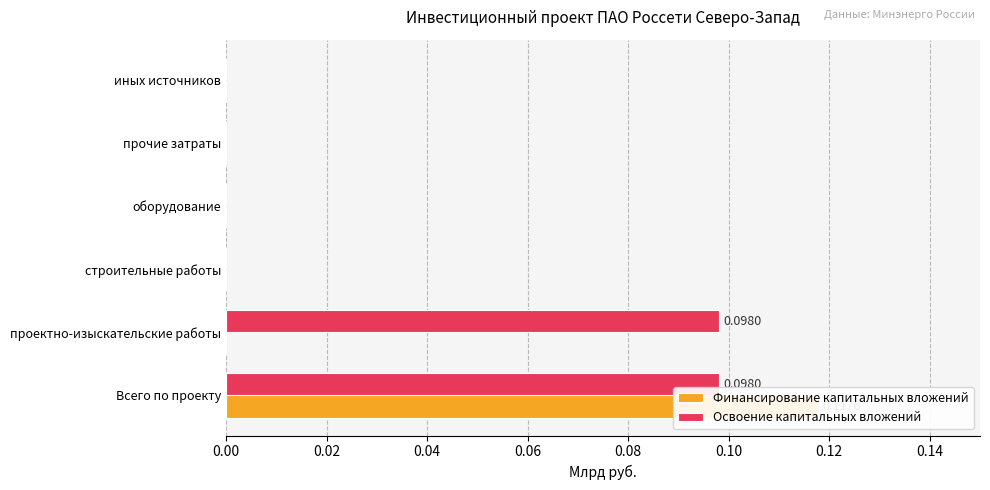

How many distinct data groups are displayed?

2